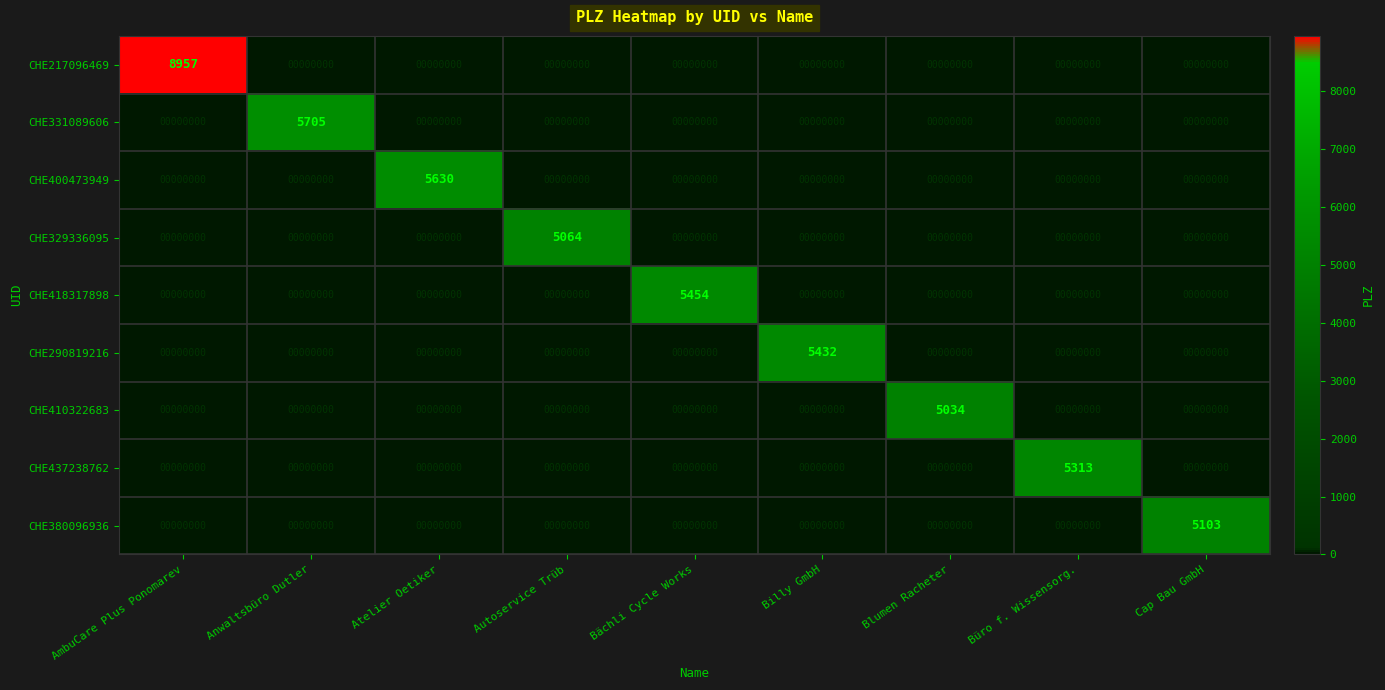

How many positive values does the CHE418317898 series have?

1